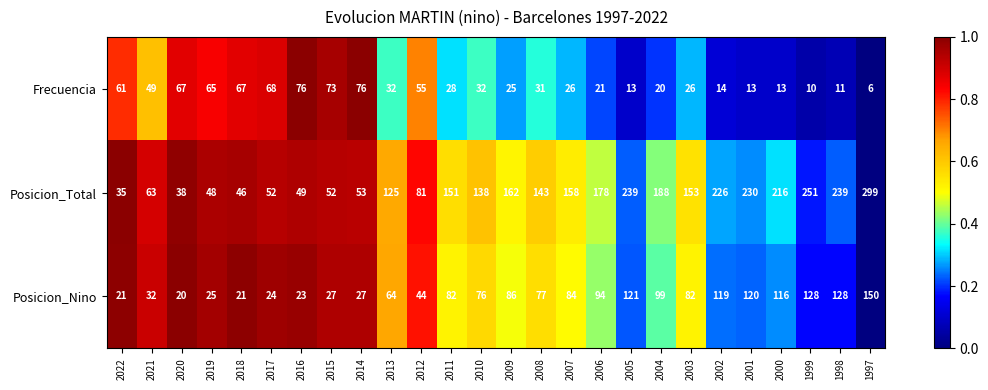

What is the total value across all series at 2017?

144